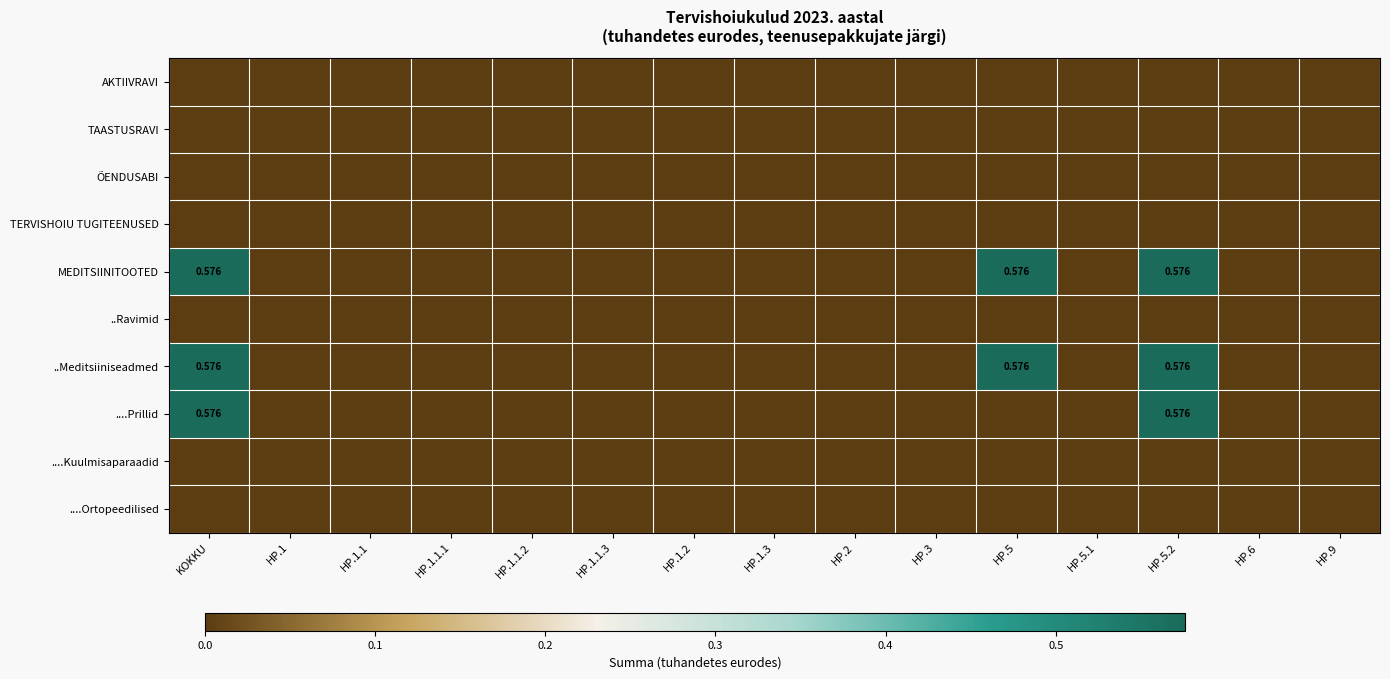

List the series in order of their peak value, highest first.

MEDITSIINITOOTED, ..Meditsiiniseadmed, ....Prillid, AKTIIVRAVI, TAASTUSRAVI, ÕENDUSABI, TERVISHOIU TUGITEENUSED, ..Ravimid, ....Kuulmisaparaadid, ....Ortopeedilised